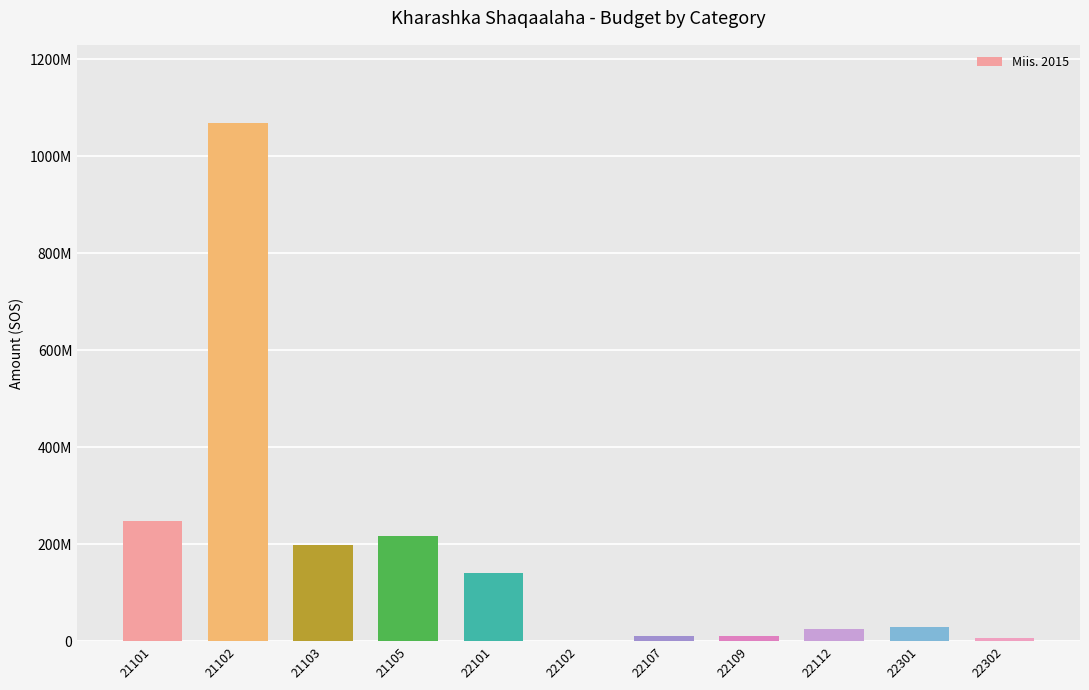

Are the bars horizontal?

No